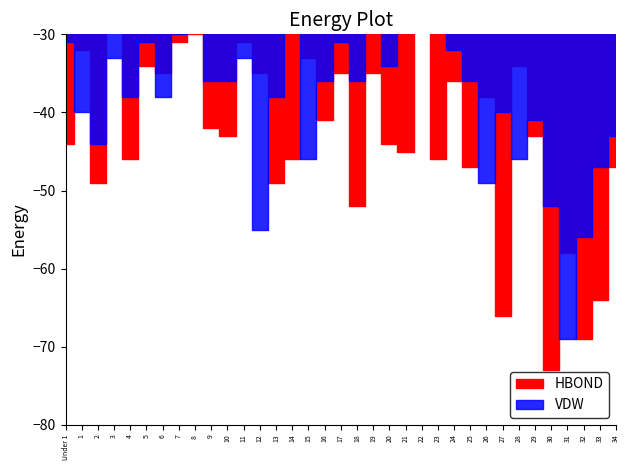

How many data points does each series have?

35